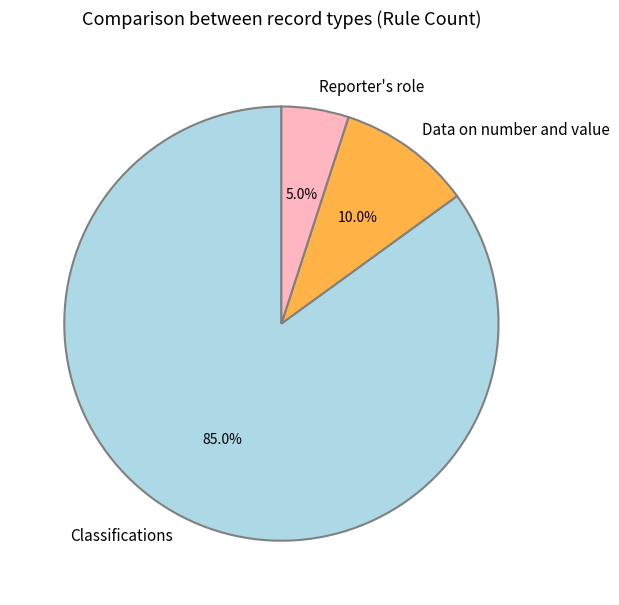

To the nearest percent, what is the combined percentage of Classifications and Data on number and value?

95%